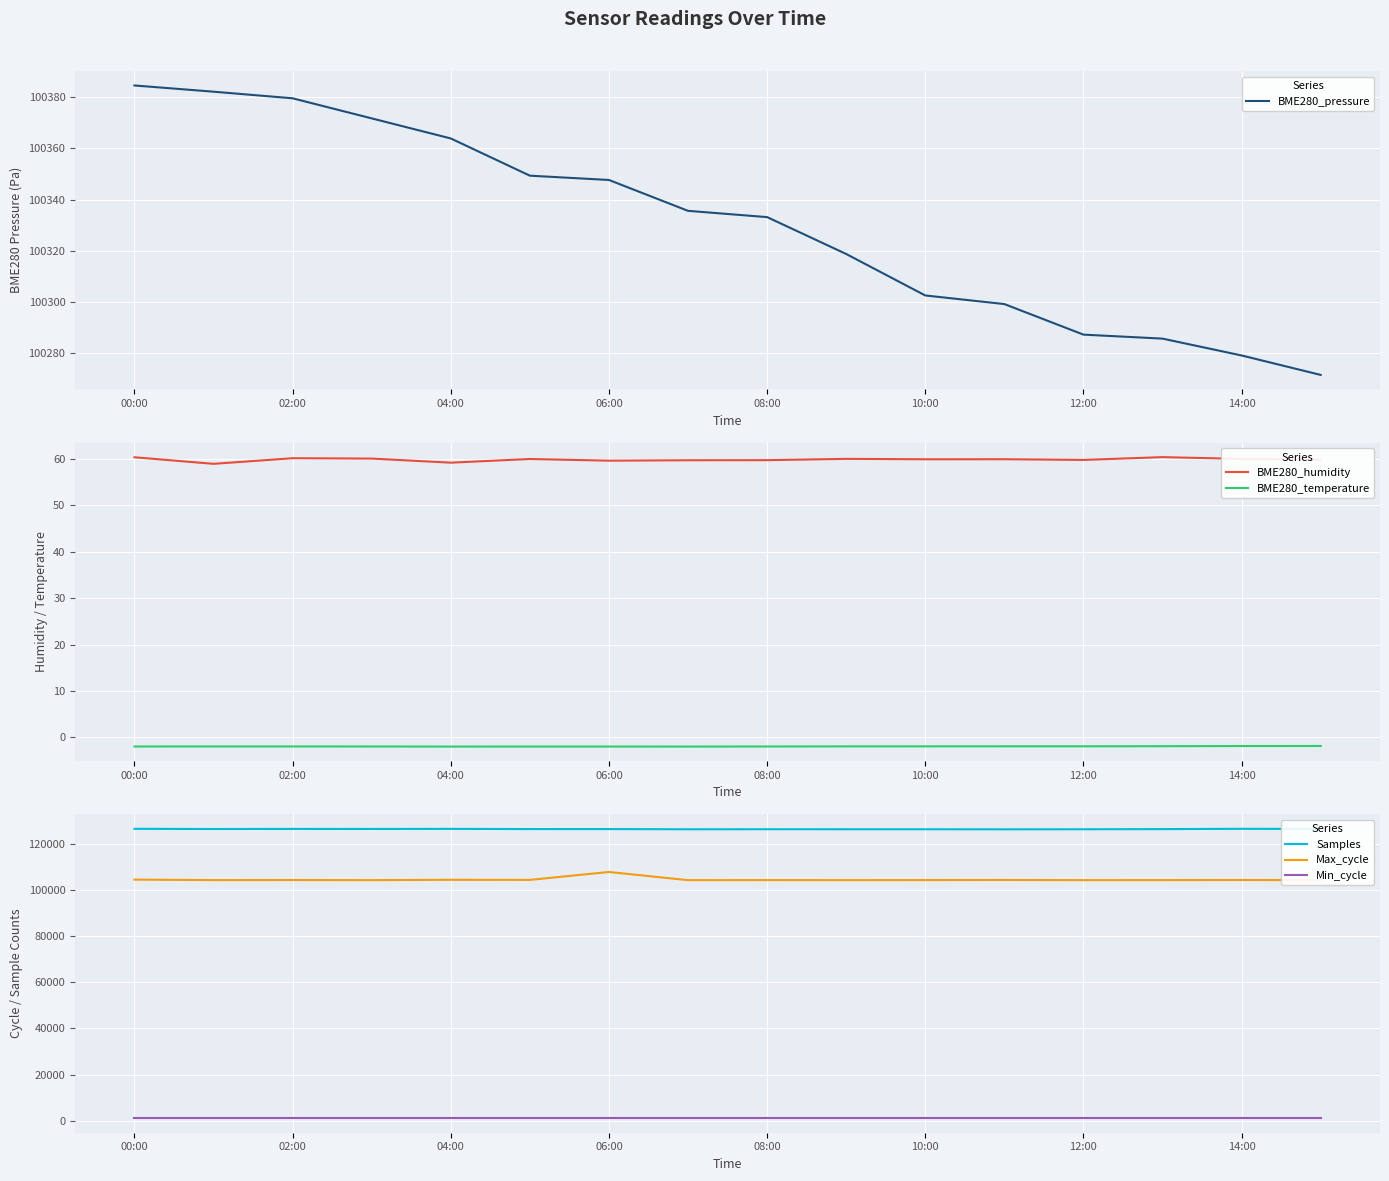

True or false: BME280_temperature has a value of -1.9 at 08:00.

True